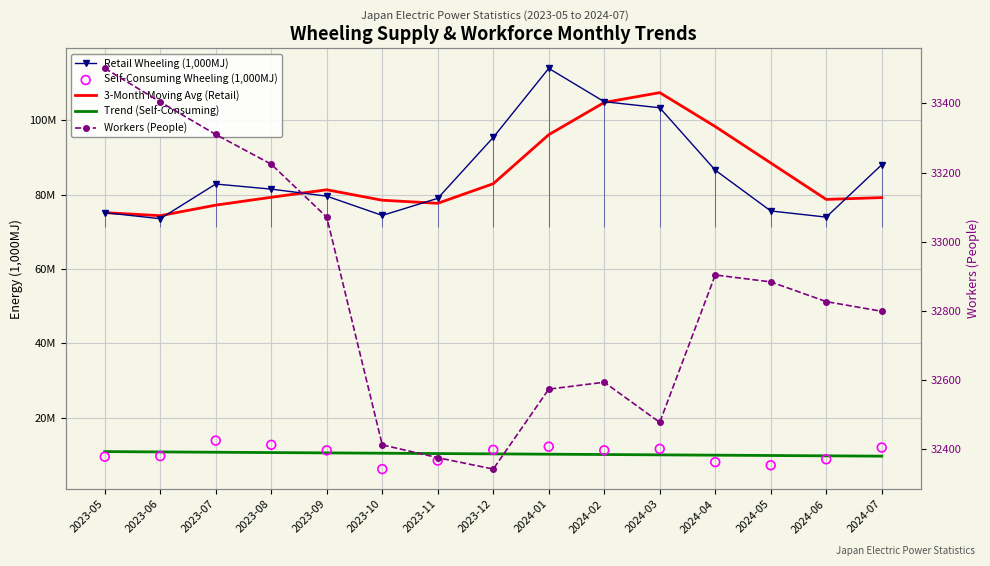

Which series has the widest spread of Y values?

Retail Wheeling (1,000MJ)